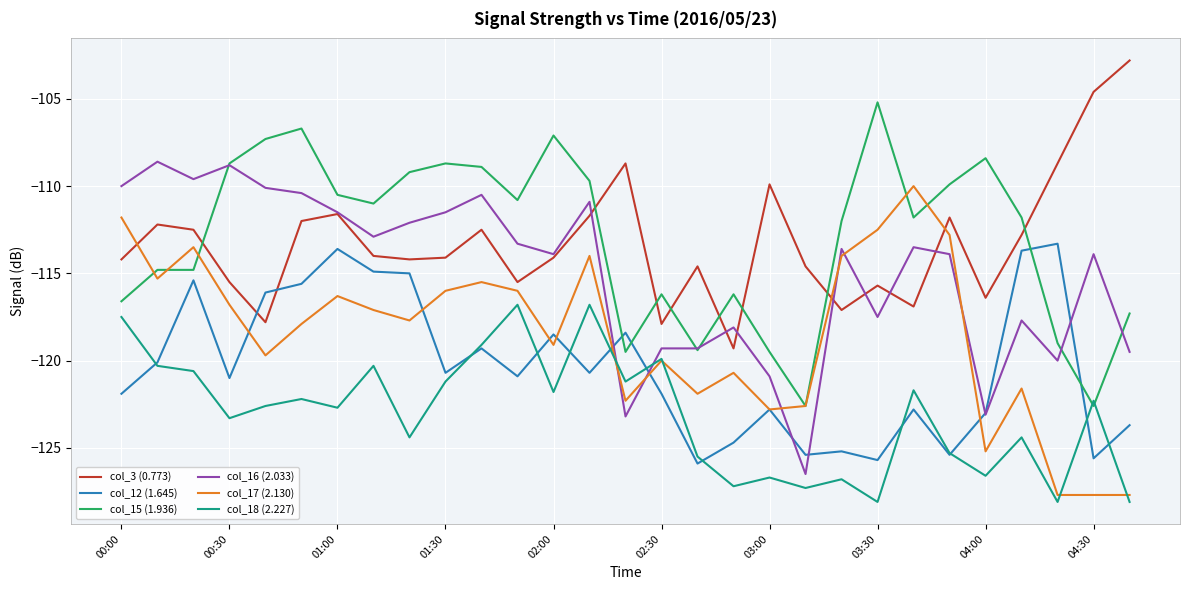

Count the number of categories in the chart.

29